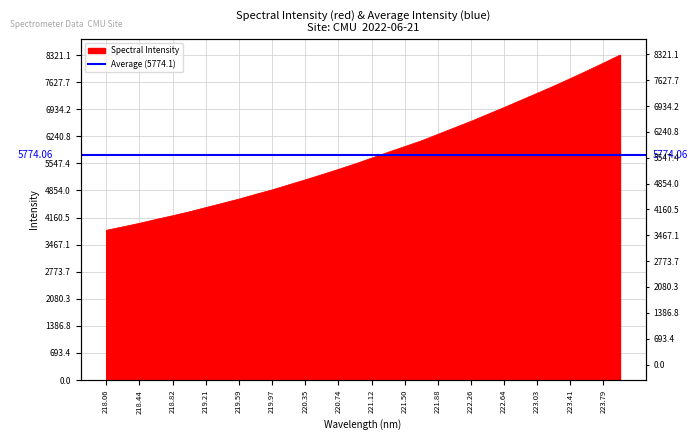

What is the approximate value at 223.03?

7343.0